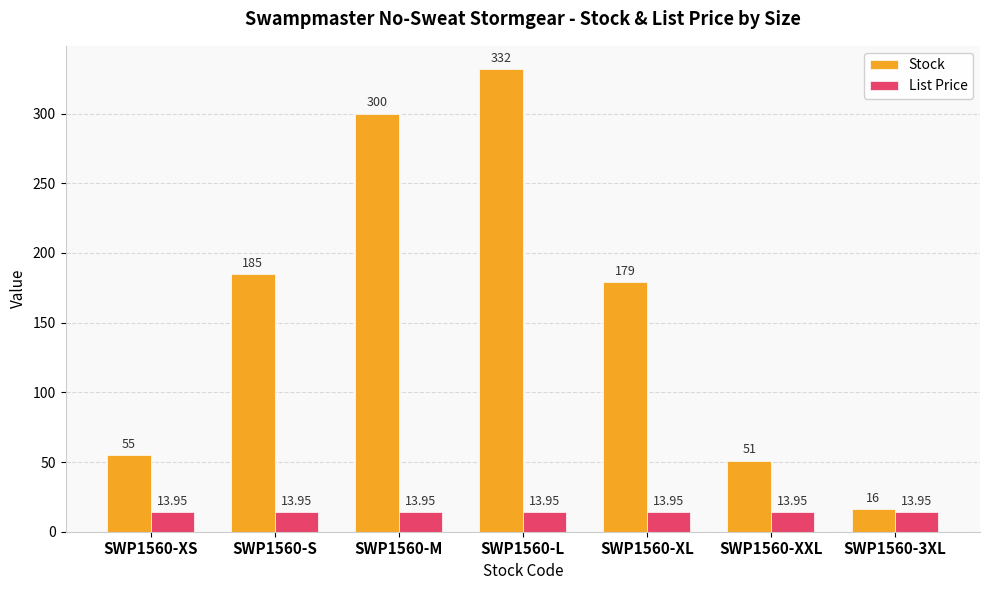

At how many categories does at least one series exceed 96?

4